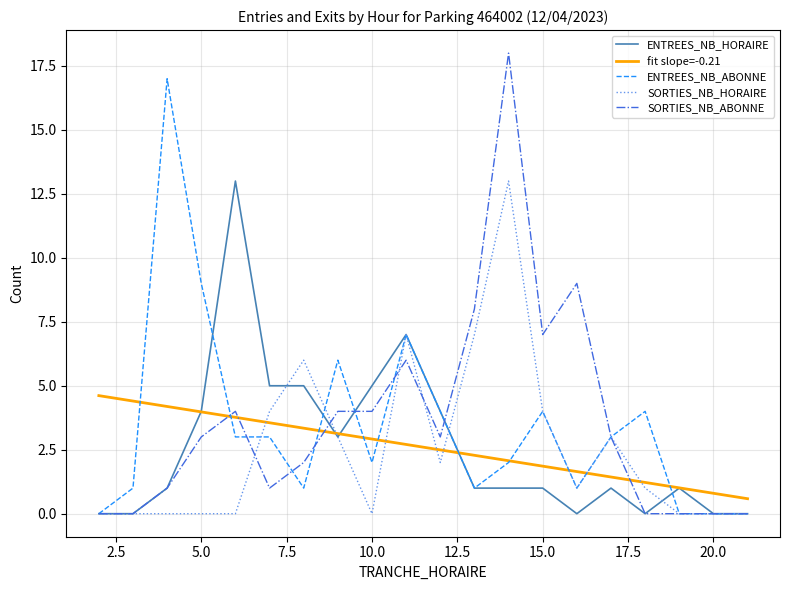

Which series has the widest spread of values?

SORTIES_NB_ABONNE